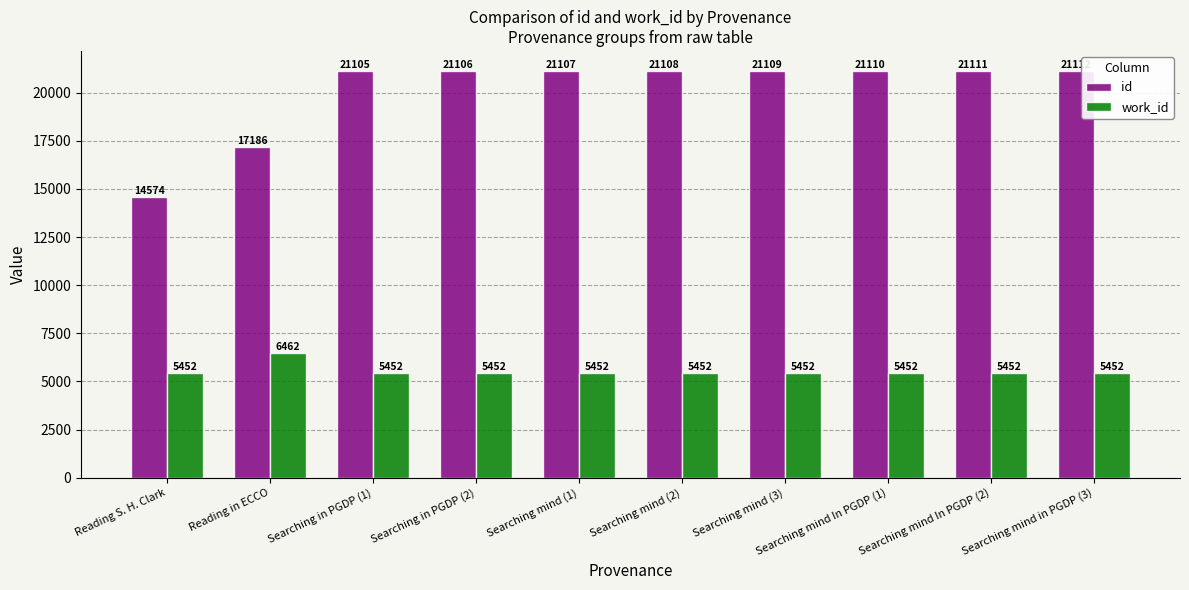

Rank the series at Searching mind (3) from lowest to highest value.

work_id, id